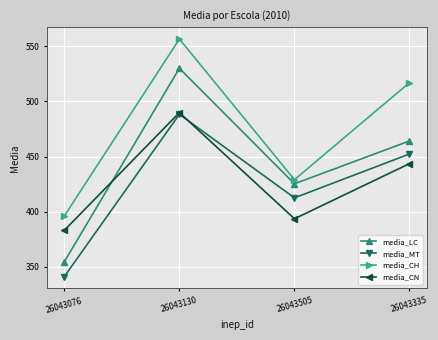

How many series are shown in this chart?

4